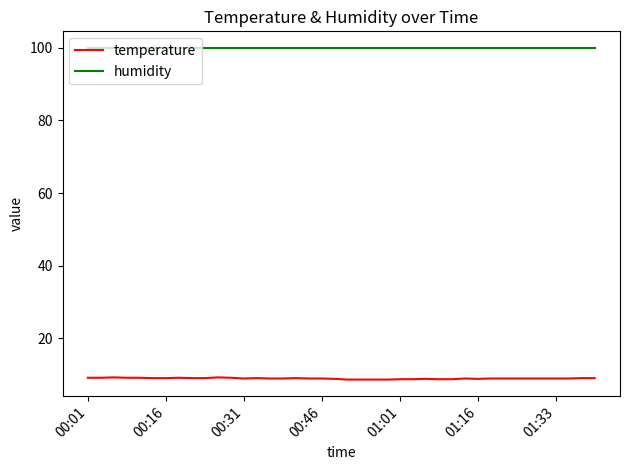

True or false: humidity and temperature intersect in this chart.

False